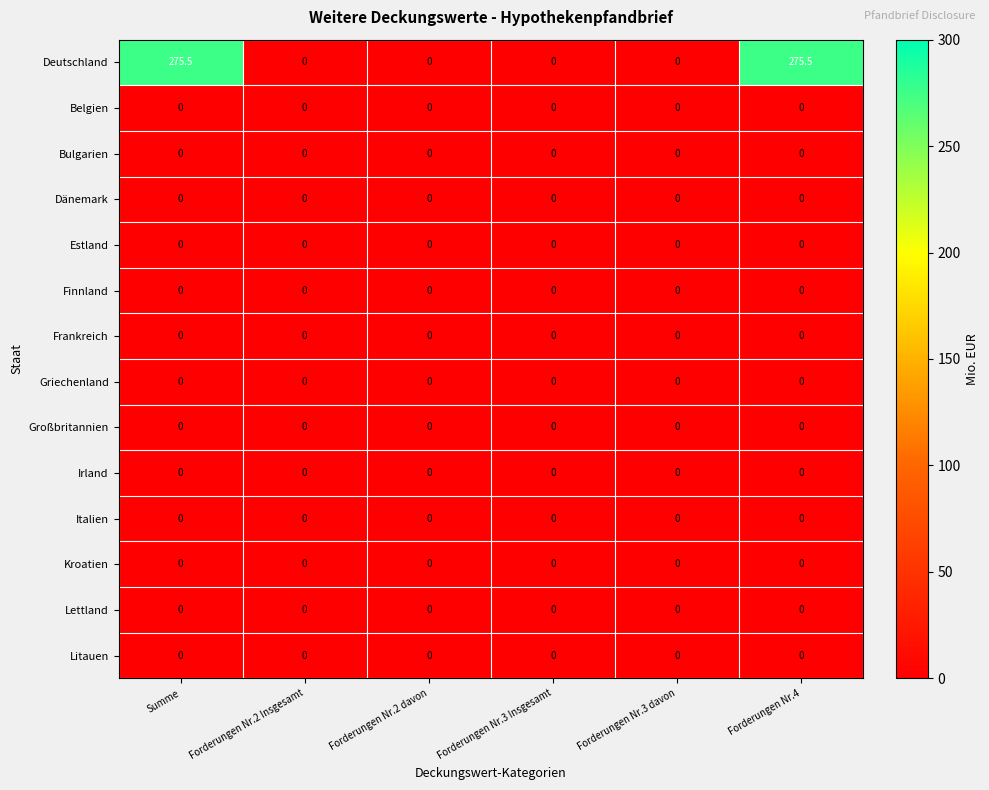

How many categories are shown in the chart?

6